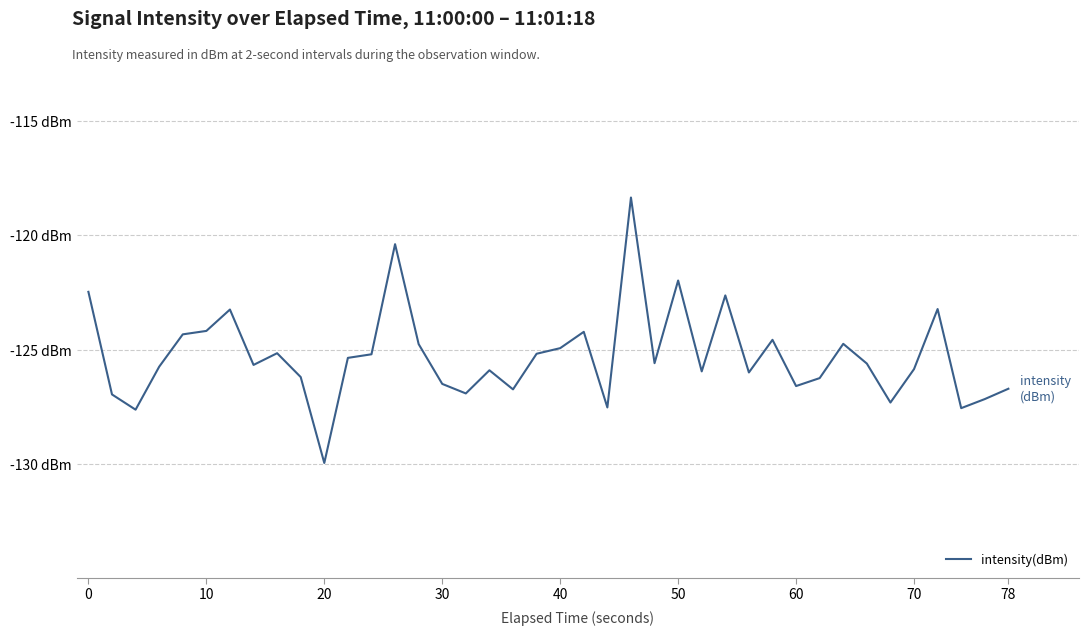

What is the greatest value displayed?

-118.3